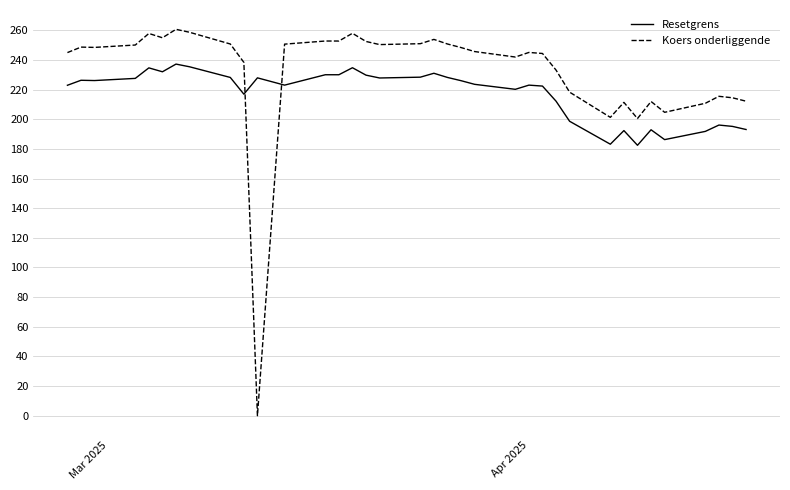

Which series has the largest range (max minus min)?

Koers onderliggende